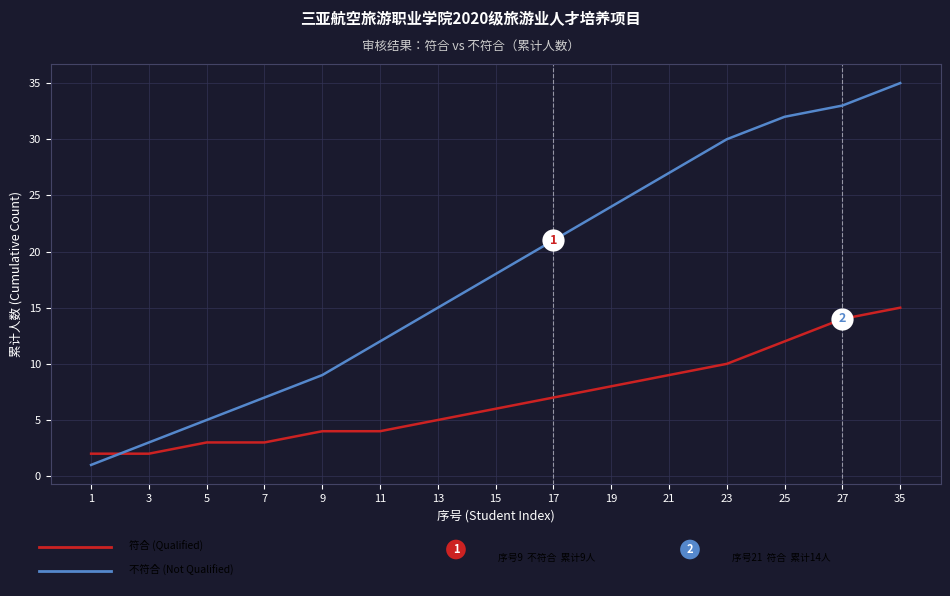

What is the total value across all series at 23?

40